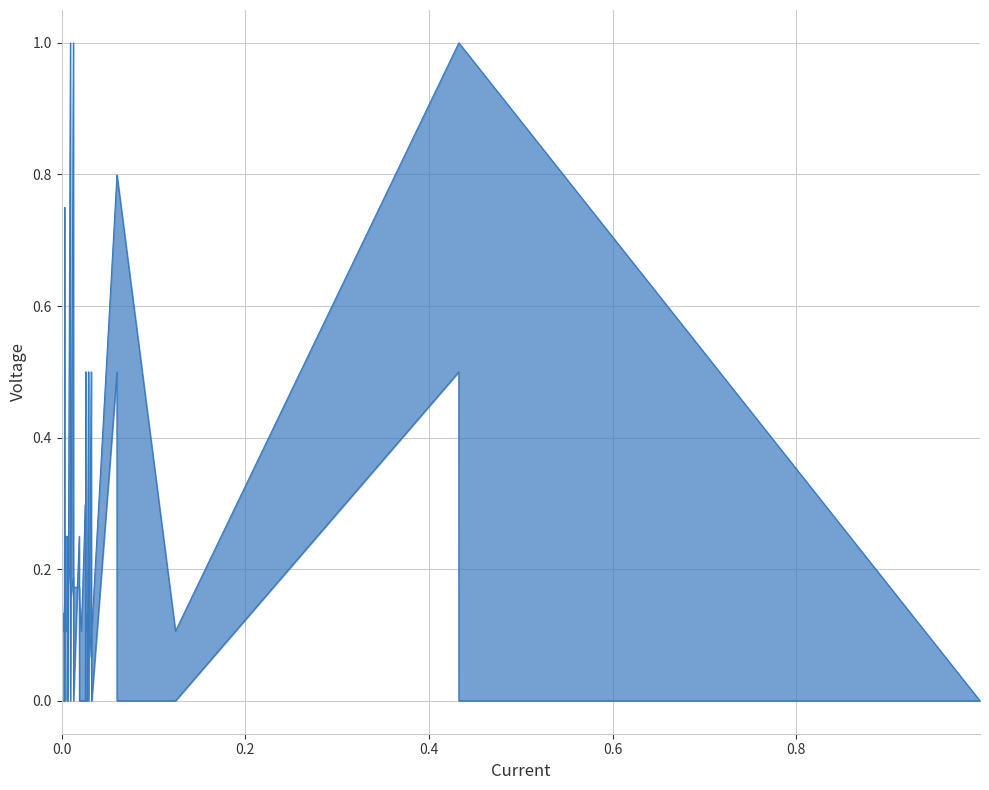

What is the value of the Fee (line) point at the 27th from the left?

0.2